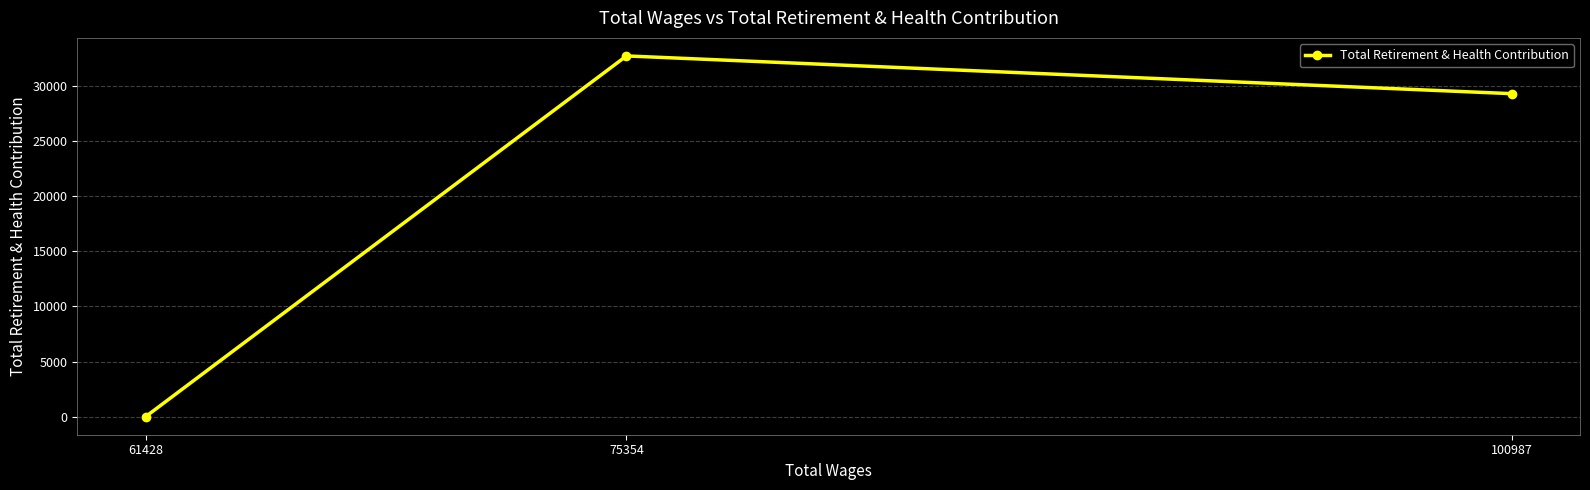

What is the sum of the values at 100987 and 61428?

29291